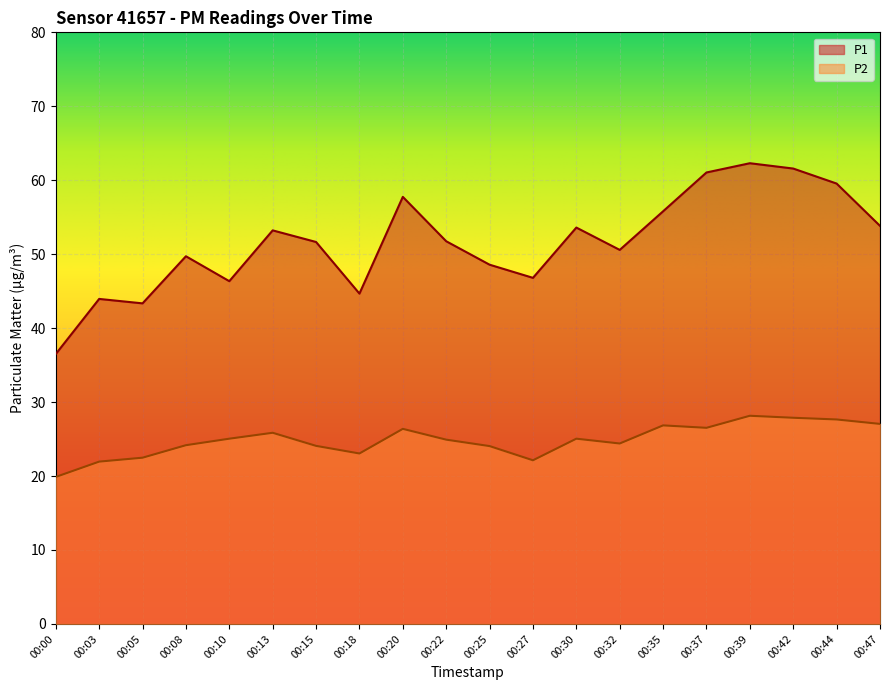

What are all the series names shown in the legend?

P1, P2